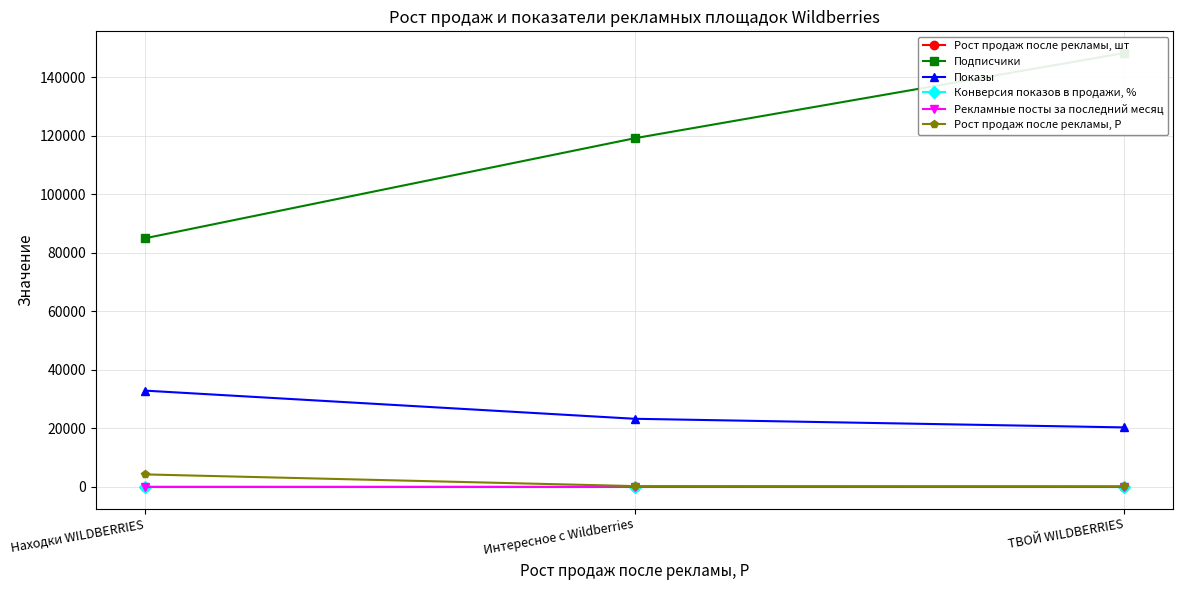

Which has a higher value, Находки WILDBERRIES or Интересное с Wildberries?

Находки WILDBERRIES